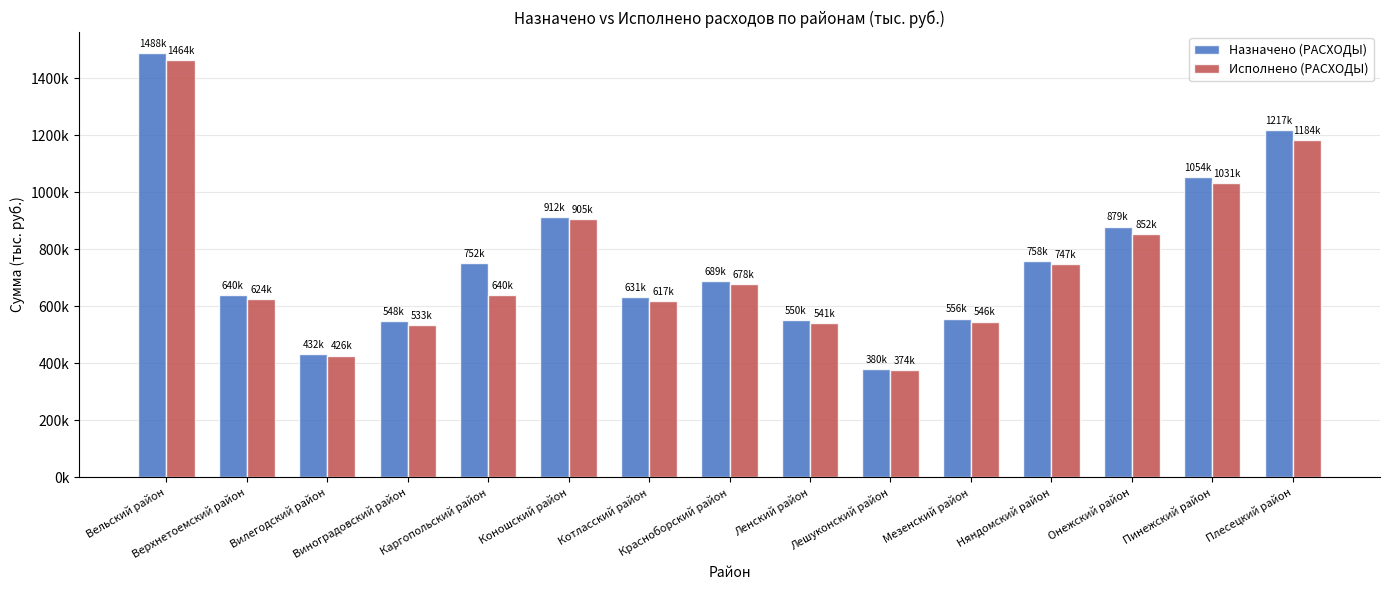

Are the bars grouped side by side (vs. stacked)?

Yes